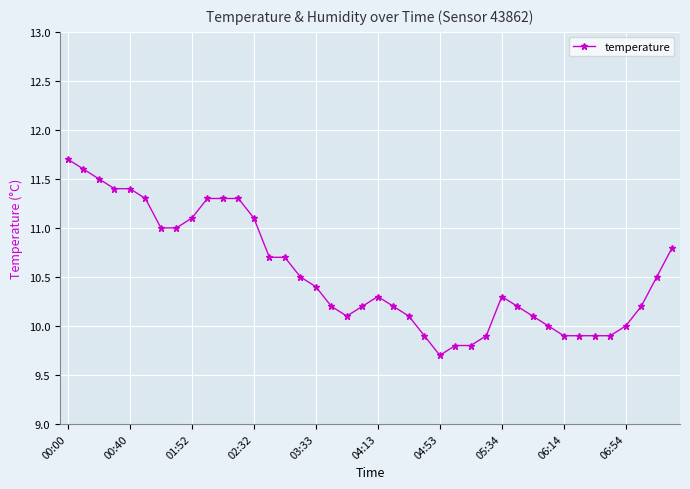

What is the value of the 8th point from the left?

11.0